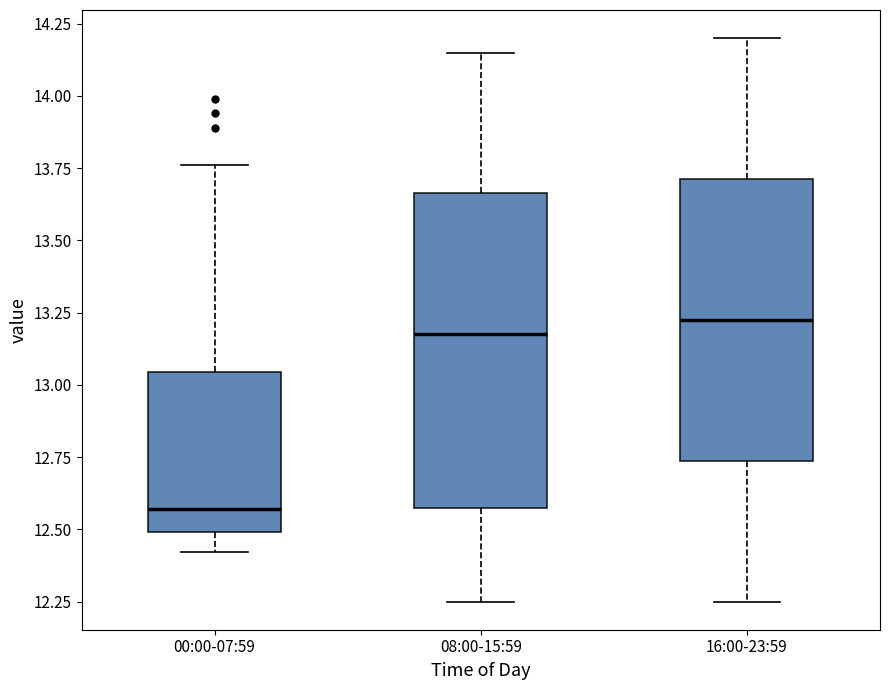

Reading left to right, transcribe this box plot: for each box, give where its median line is, the range the box spans, and where its two whiskers end, as read against the y-axis. The values are not printed on the chart, so give them approximately, as read against the axis.

00:00-07:59: median 12.55, box 12.50 to 13.05, whiskers 12.40 to 13.75
08:00-15:59: median 13.20, box 12.60 to 13.65, whiskers 12.25 to 14.15
16:00-23:59: median 13.25, box 12.75 to 13.70, whiskers 12.25 to 14.20